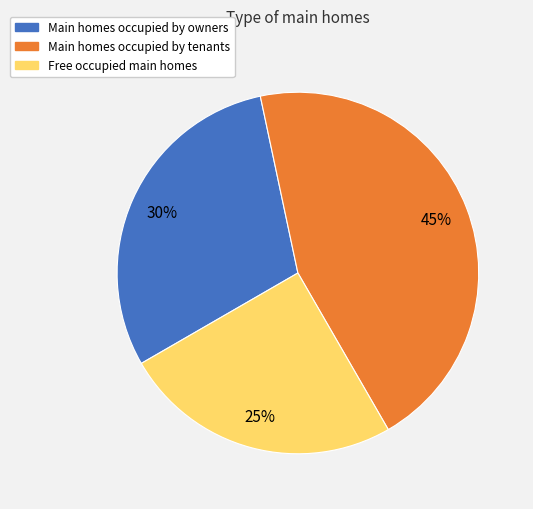

To the nearest percent, what is the average slice percentage?

33%